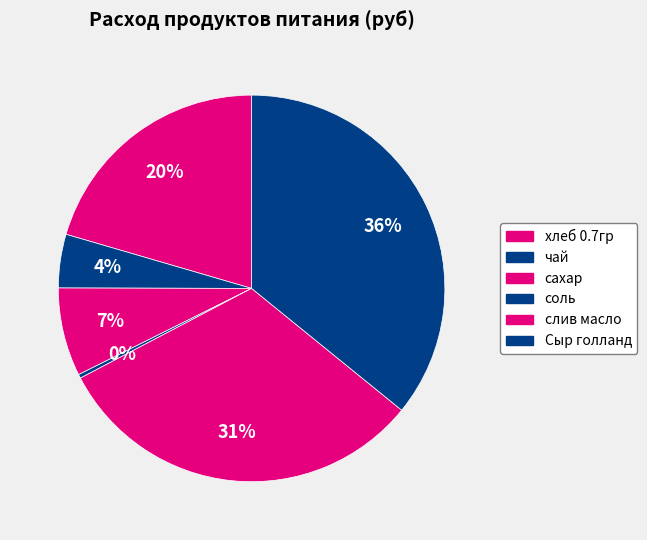

The чай slice represents 17% of the pie. True or false?

False